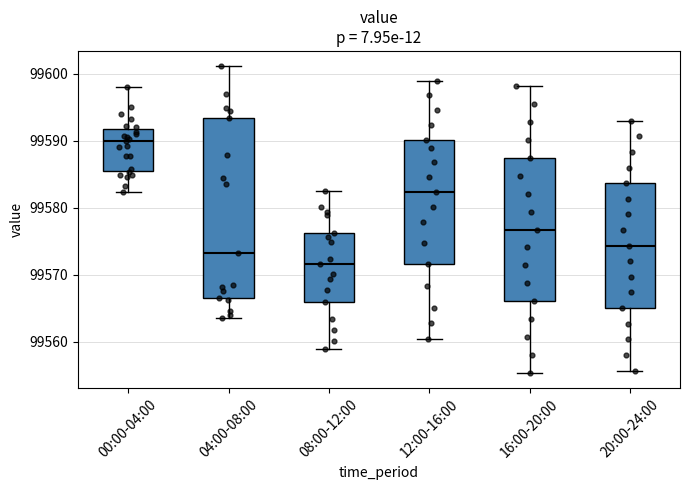

Reading left to right, transcribe this box plot: for each box, give where its median line is, the range the box spans, and where its two whiskers end, as read against the y-axis. The values are not printed on the chart, so give them approximately, as read against the axis.

00:00-04:00: median 99590, box 99586 to 99592, whiskers 99582 to 99598
04:00-08:00: median 99573, box 99567 to 99593, whiskers 99564 to 99601
08:00-12:00: median 99572, box 99566 to 99576, whiskers 99559 to 99582
12:00-16:00: median 99582, box 99572 to 99590, whiskers 99560 to 99599
16:00-20:00: median 99577, box 99566 to 99587, whiskers 99555 to 99598
20:00-24:00: median 99574, box 99565 to 99584, whiskers 99556 to 99593